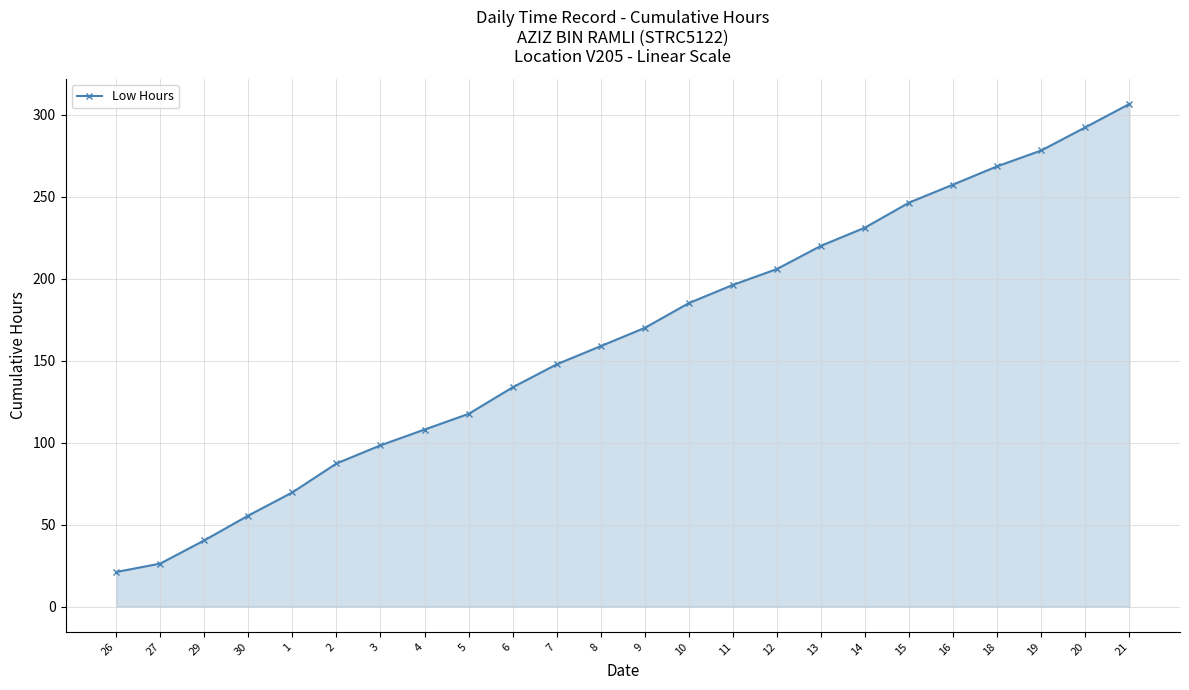

Where is the data nearest to the value 163?

8